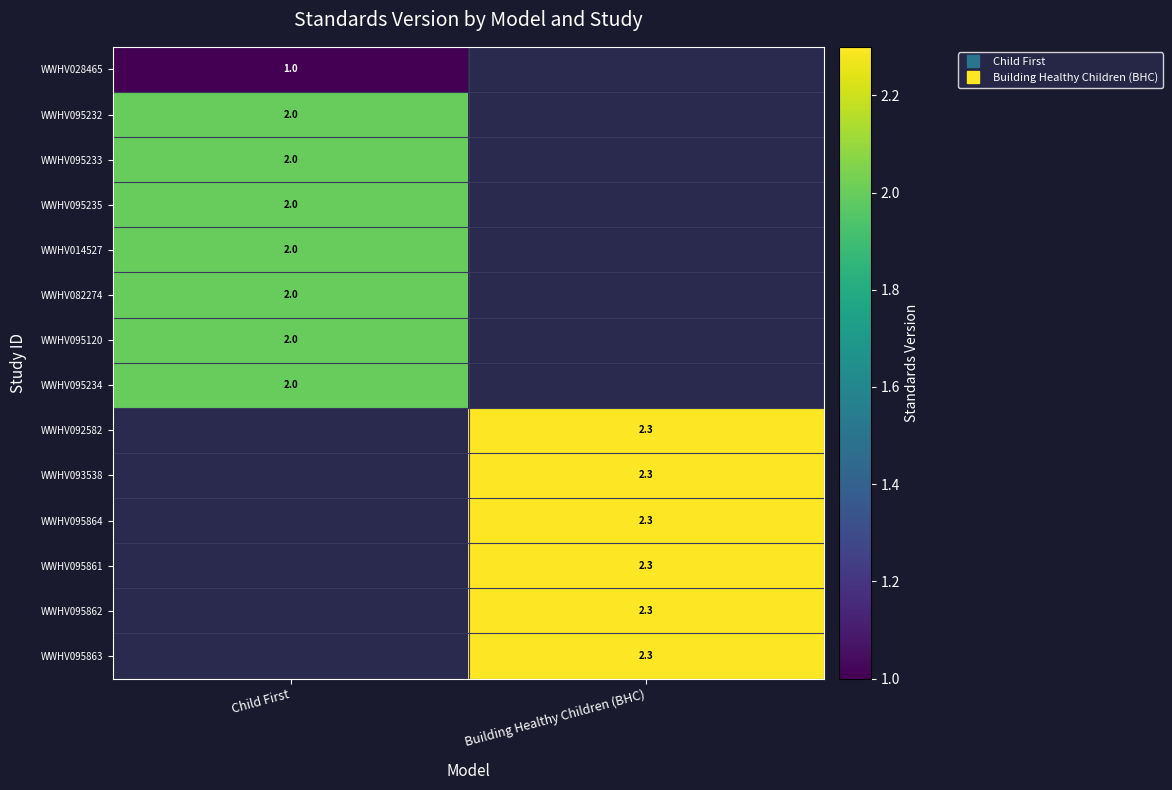

What is the maximum value shown in the chart?

2.3